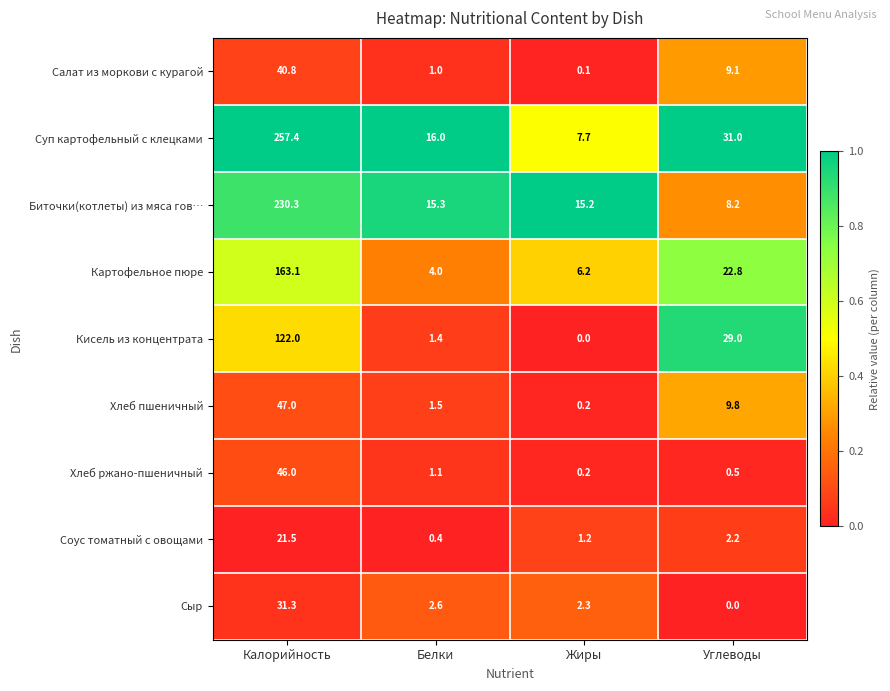

Rank the series at Калорийность from highest to lowest value.

Суп картофельный с клецками, Биточки(котлеты) из мяса гов…, Картофельное пюре, Кисель из концентрата, Хлеб пшеничный, Хлеб ржано-пшеничный, Салат из моркови с курагой, Сыр, Соус томатный с овощами